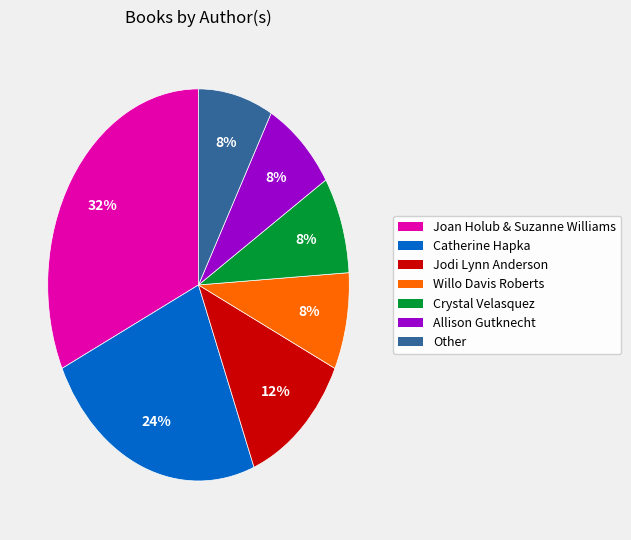

To the nearest percent, what is the combined percentage of Other and Willo Davis Roberts?

16%